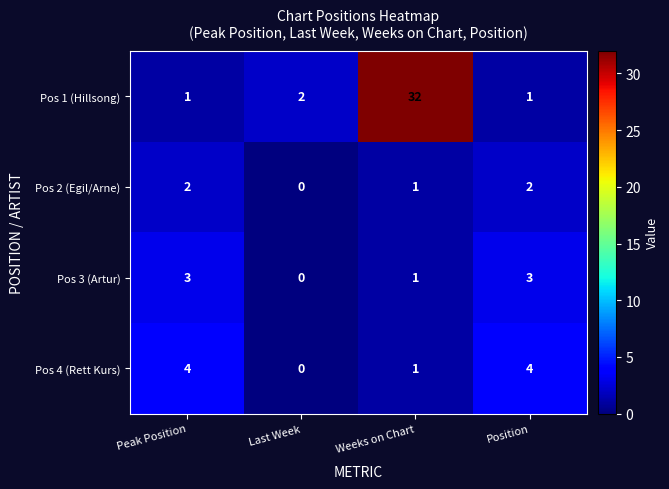

What value does the Pos 3 (Artur) series have at Peak Position?

3